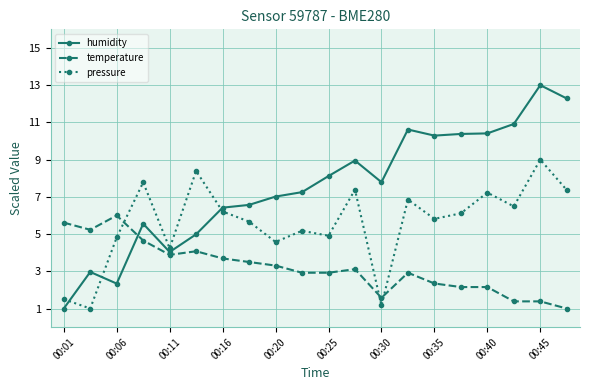

Which series has the largest total across all categories?

humidity